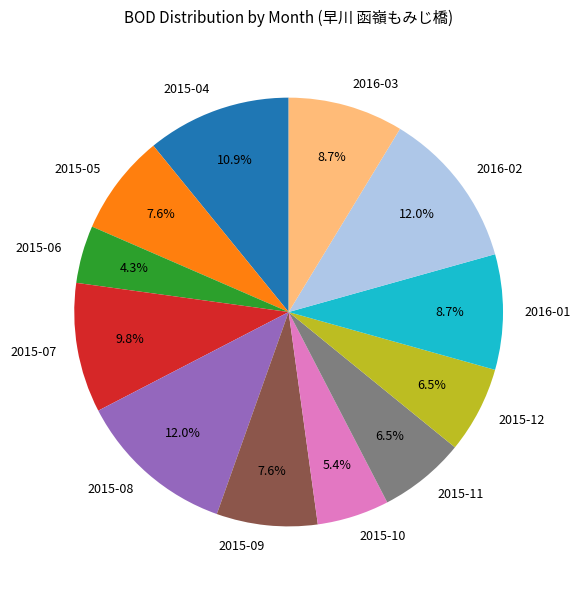

To the nearest percent, what is the combined percentage of 2015-08 and 2016-01?

21%